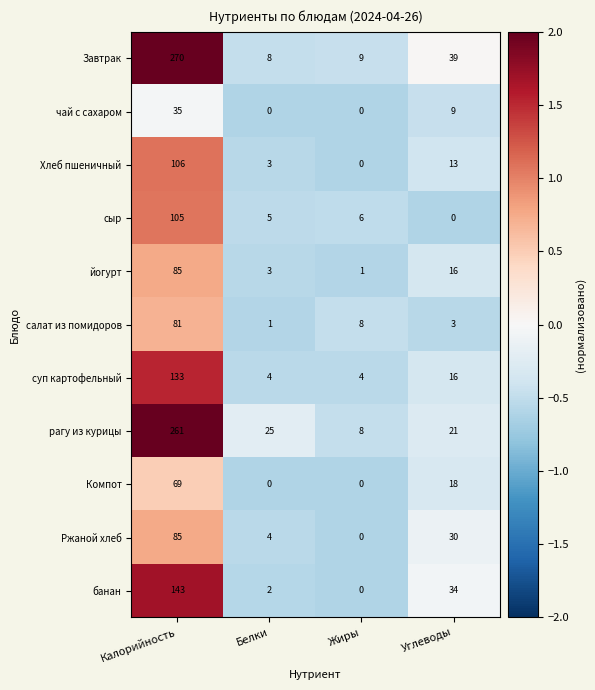

Count the number of categories in the chart.

4